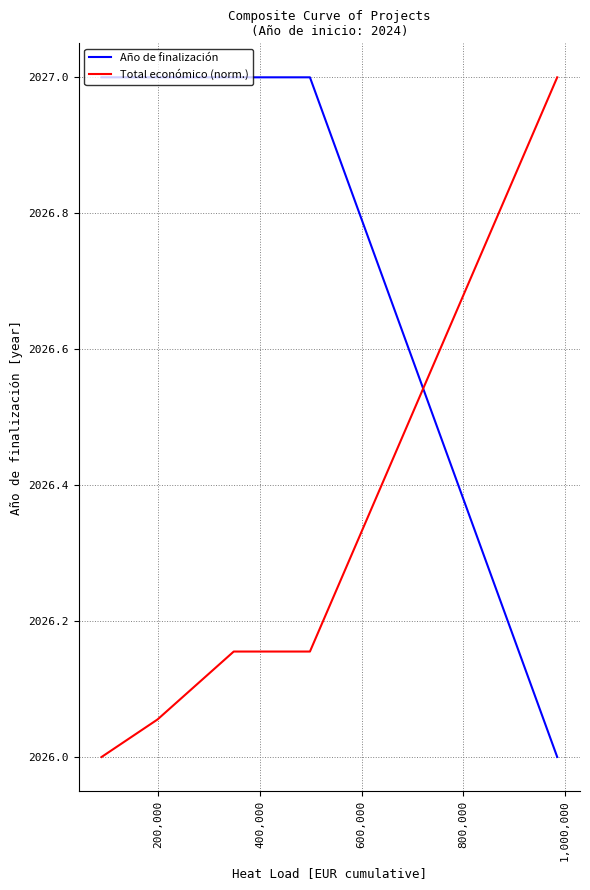

How many series are shown in this chart?

2